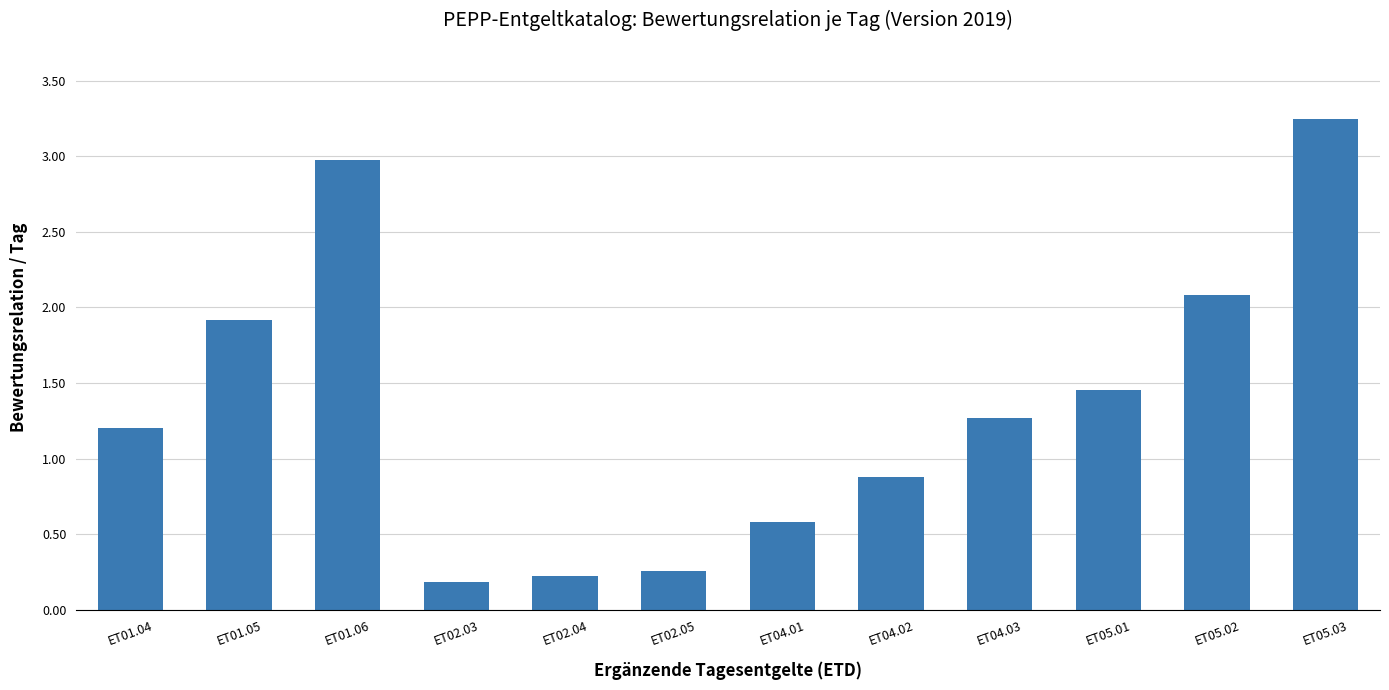

Rank the categories by value from highest to lowest.

ET05.03, ET01.06, ET05.02, ET01.05, ET05.01, ET04.03, ET01.04, ET04.02, ET04.01, ET02.05, ET02.04, ET02.03